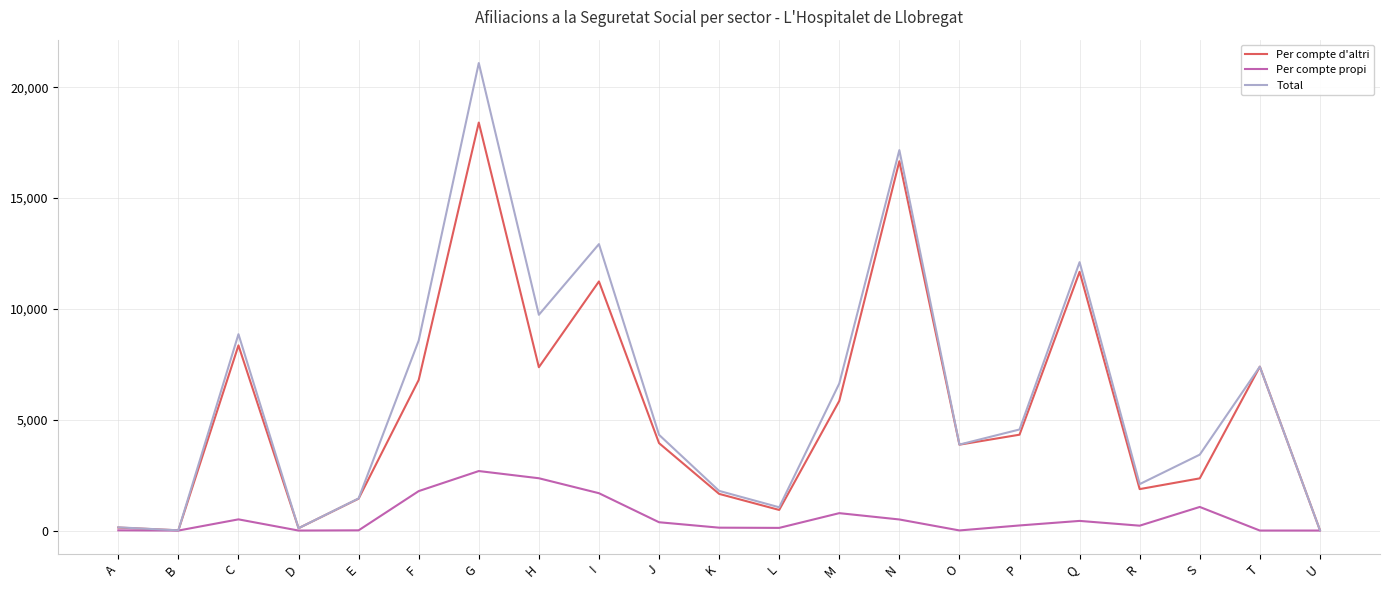

What are all the series names shown in the legend?

Per compte d'altri, Per compte propi, Total